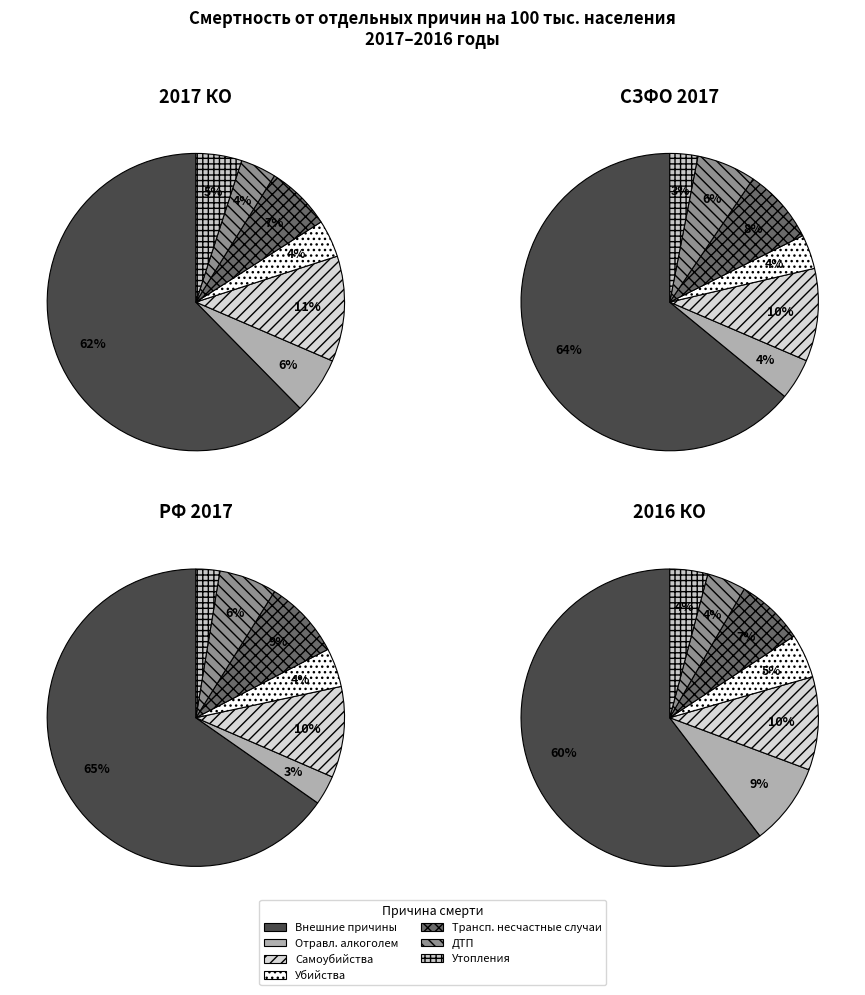

Approximately how many times larger is the value at самоубийств compared to дорожно-транспортных происшествий?

3.0